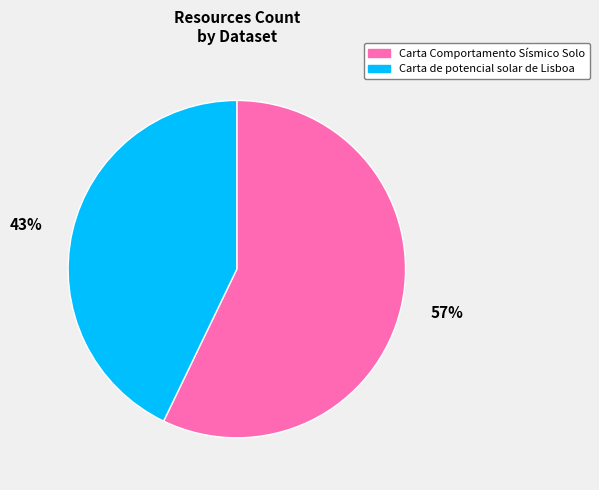

The 57% slice represents 66% of the pie. True or false?

False